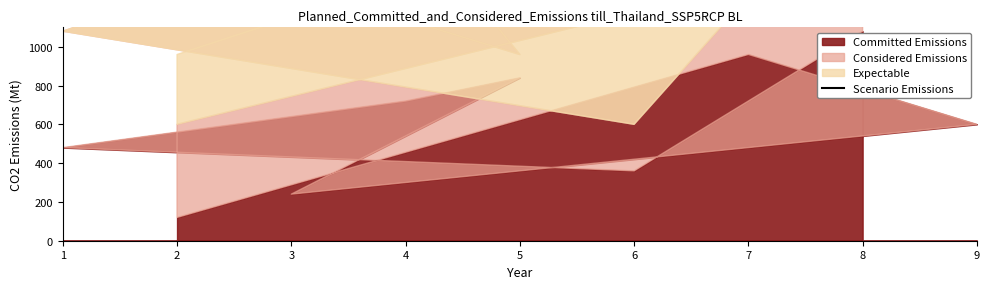

At which category does the data reach its first local peak?

4